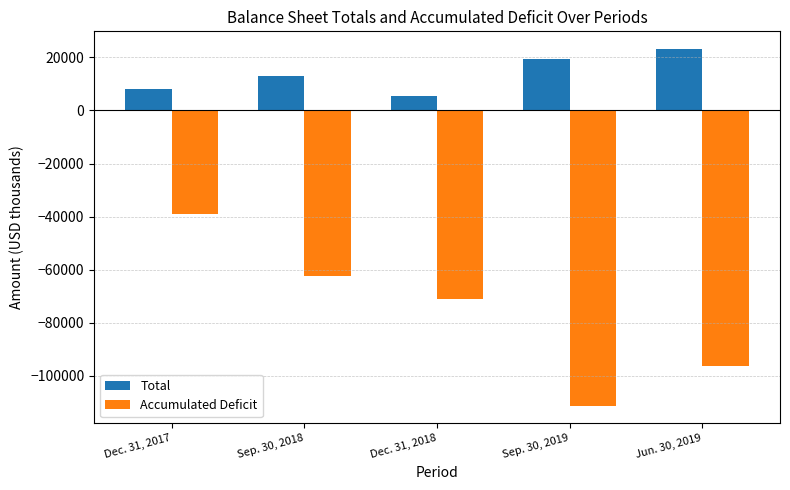

Which series changed the most between Dec. 31, 2017 and Dec. 31, 2018?

Accumulated Deficit